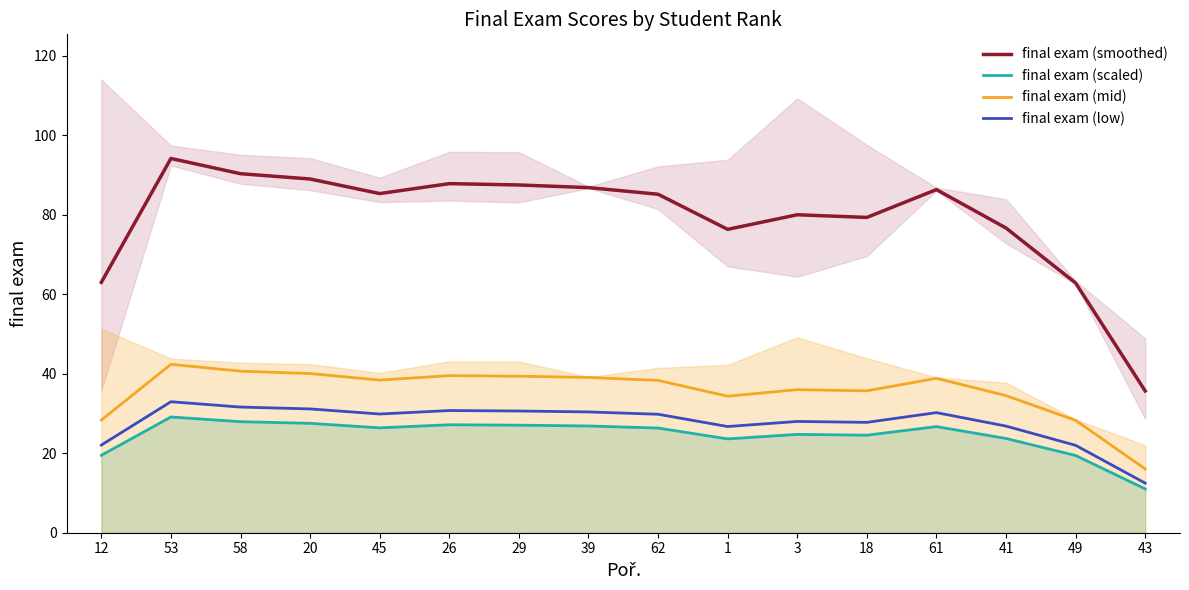

How many interior local peaks does the final exam (smoothed) series have?

4